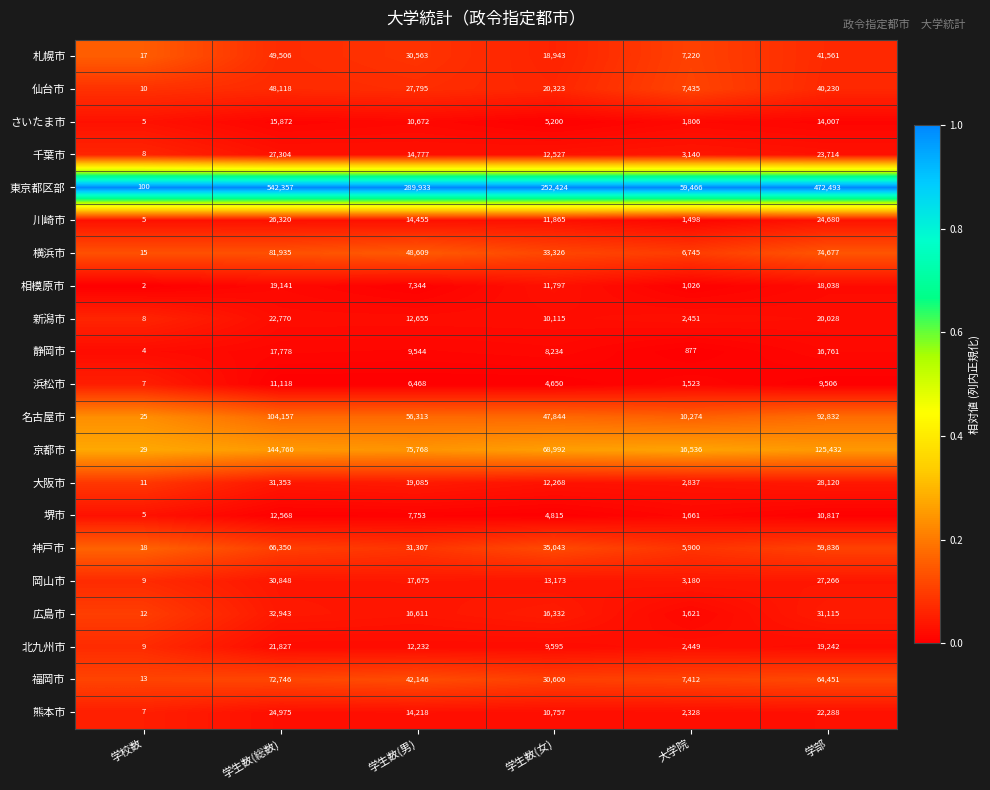

Between 学校数 and 大学院, which series saw the biggest shift?

東京都区部